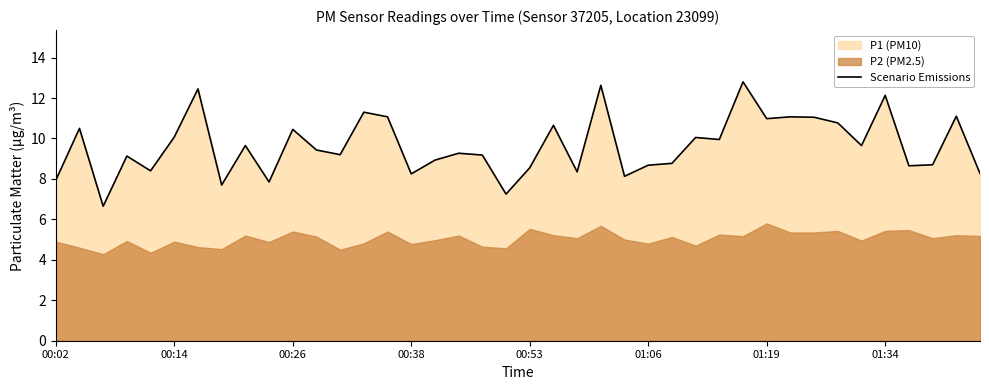

What is the minimum value for Scenario Emissions?

6.7